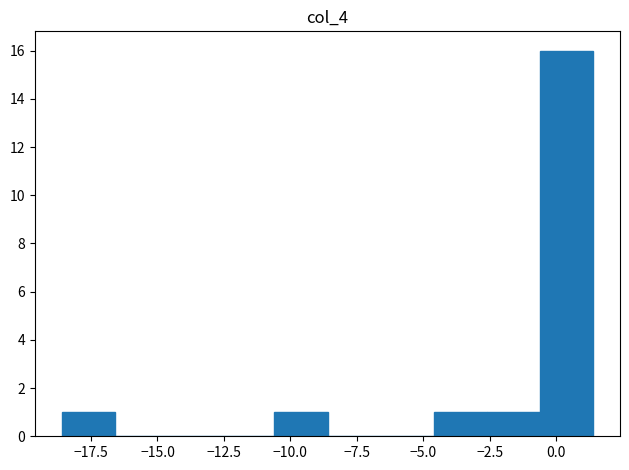

Which range on the x-axis has the tallest bar?

-0.6 to 1.4